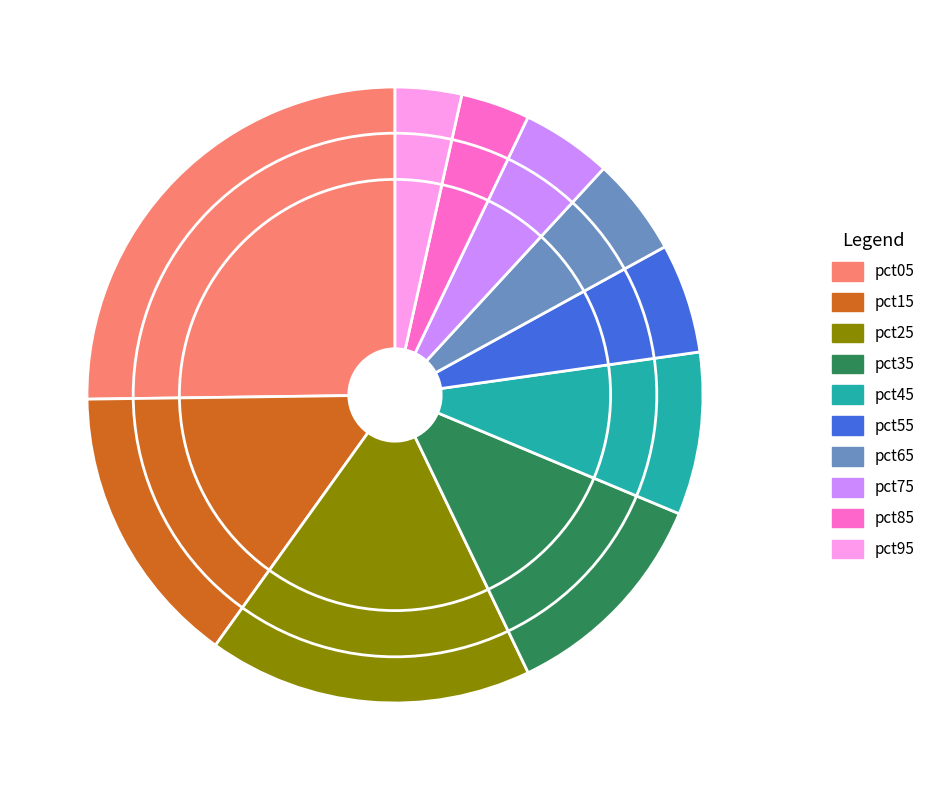

True or false: pct75 accounts for 5% of the total.

True